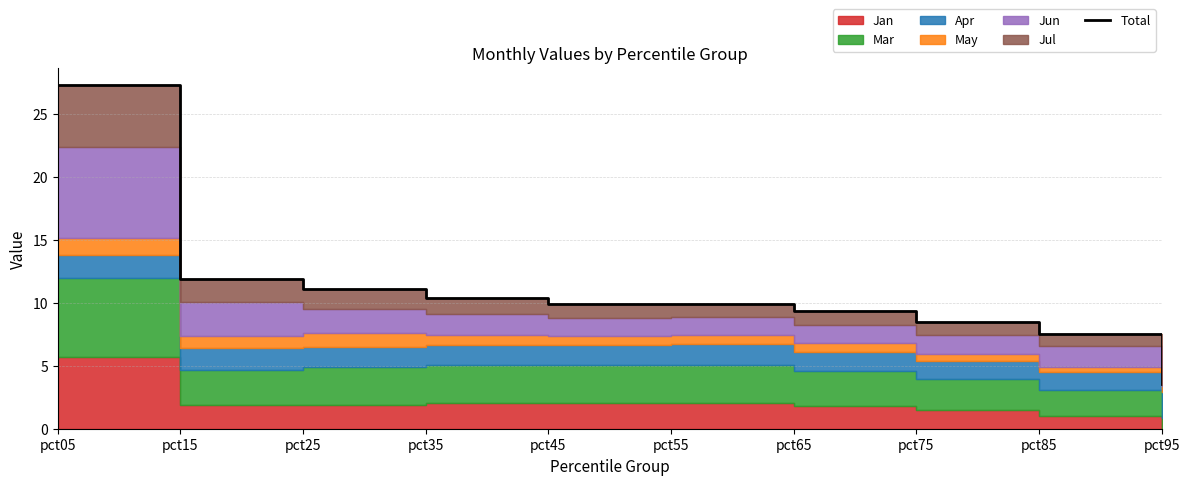

Rank the categories by value from highest to lowest.

pct05, pct15, pct25, pct35, pct45, pct55, pct65, pct75, pct85, pct95